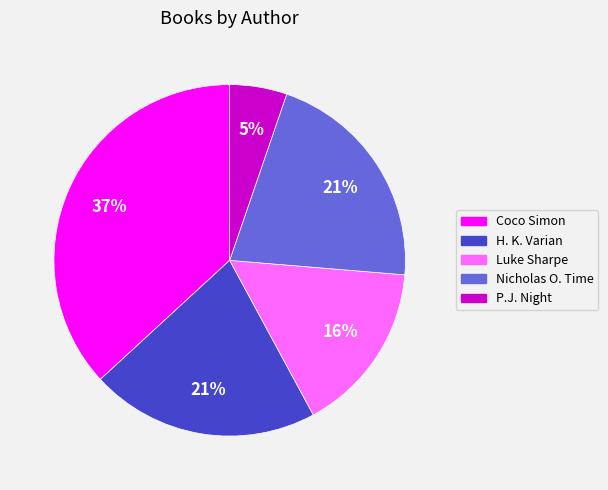

Which category has the smallest portion of the pie?

P.J. Night